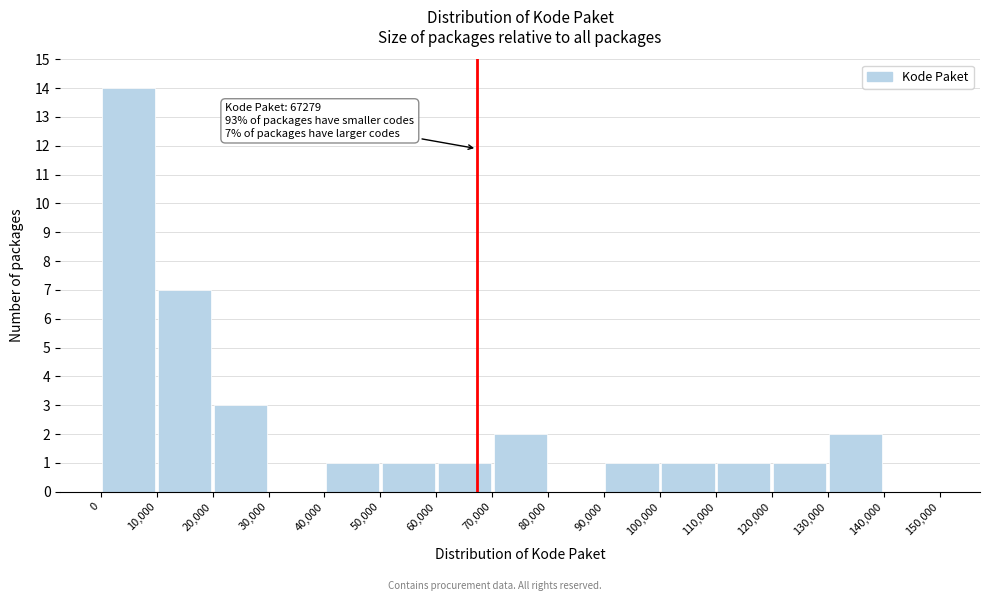

Over which range of the x-axis is the bar tallest?

0 to 10,000